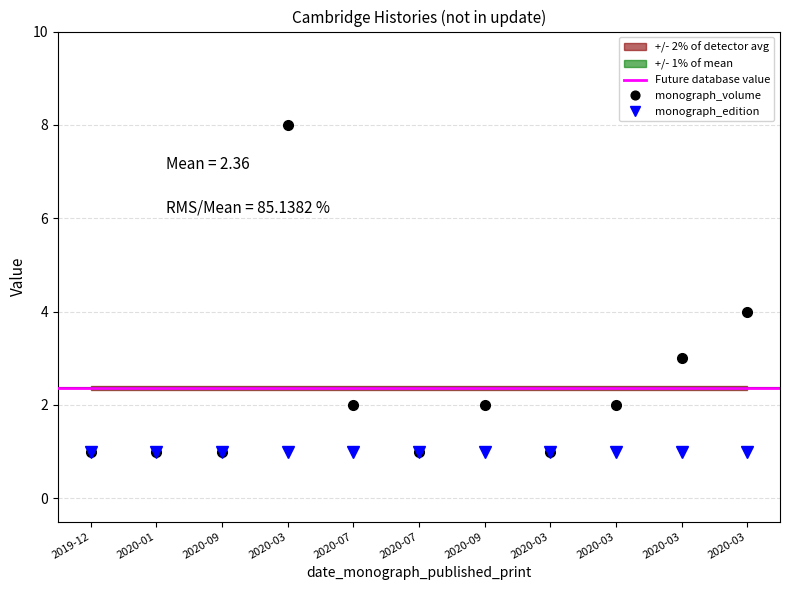

What is the difference between the second highest and second lowest values?

3